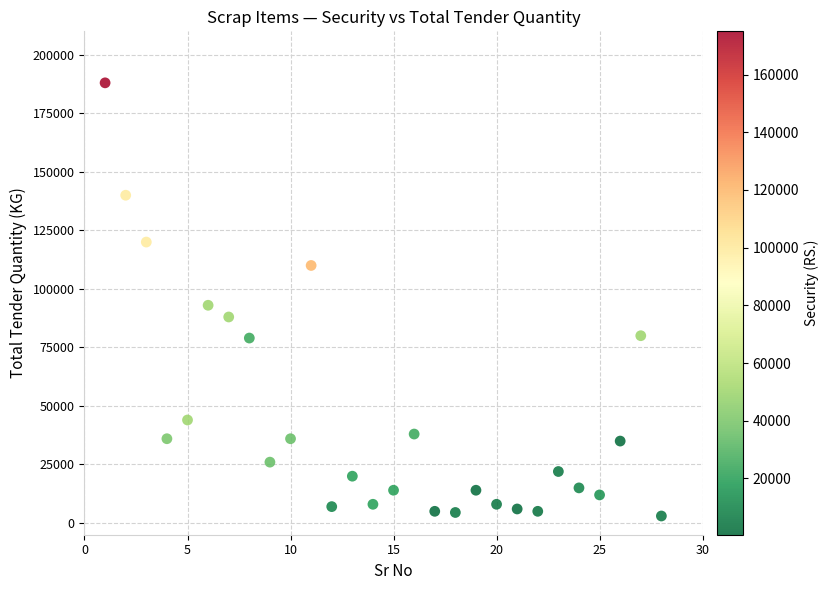

What is the range of Y values (max minus min)?

185000